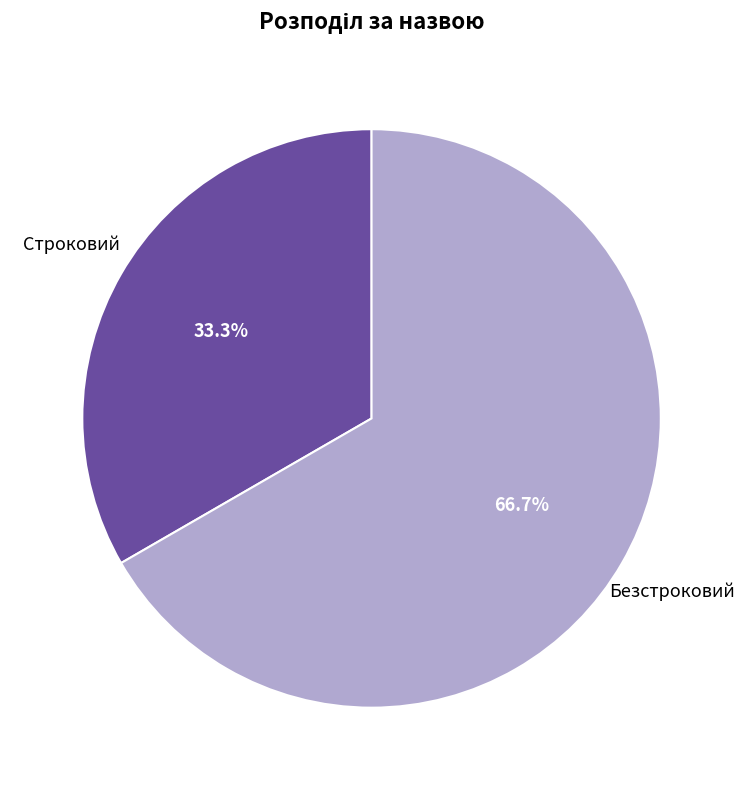

To the nearest percent, what is the difference between the largest and smallest slice percentages?

33%